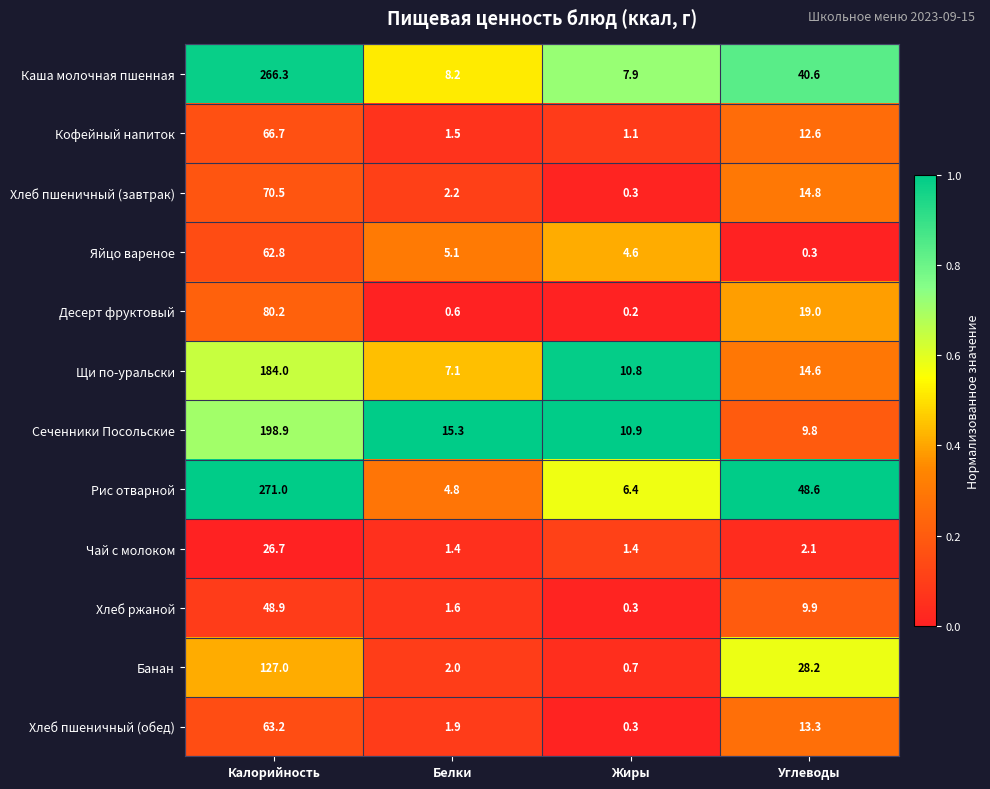

How many series are shown in this chart?

12